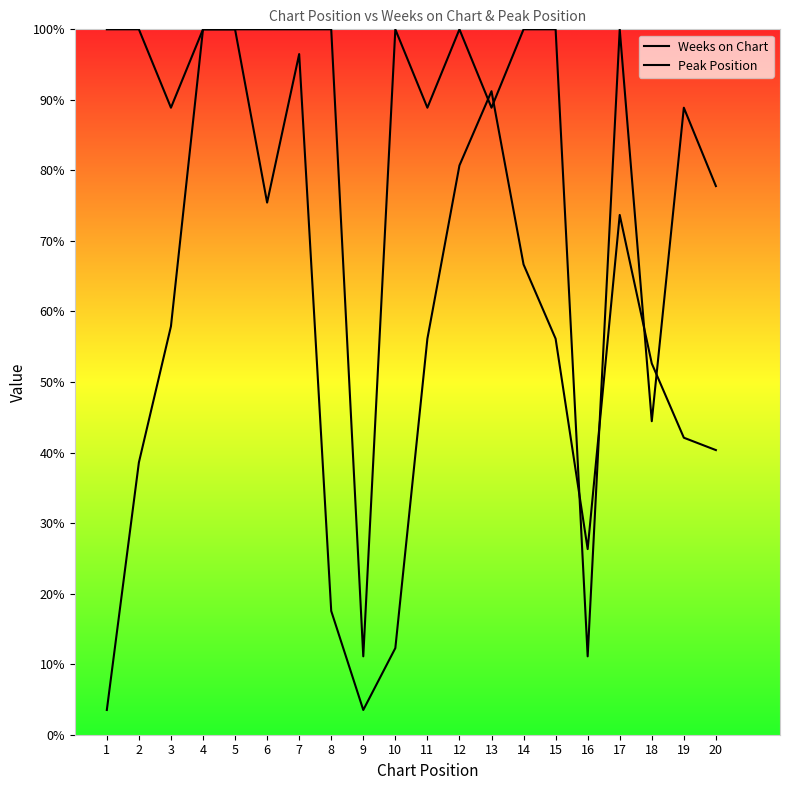

Count the number of data series in this chart.

2